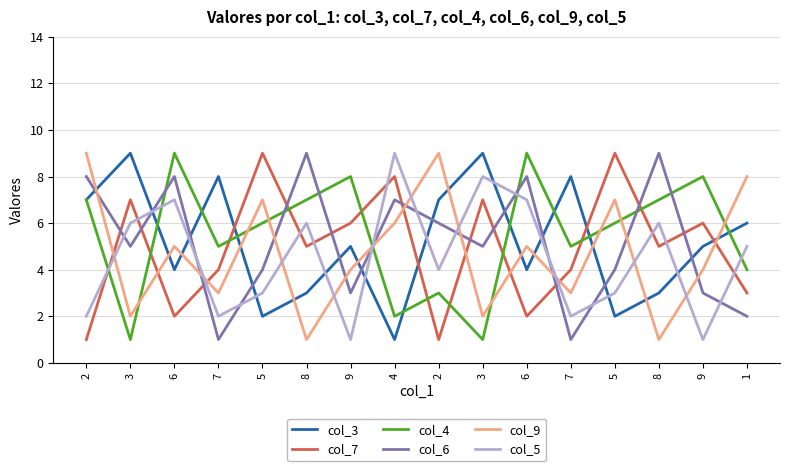

Where is the first local maximum for col_3?

3